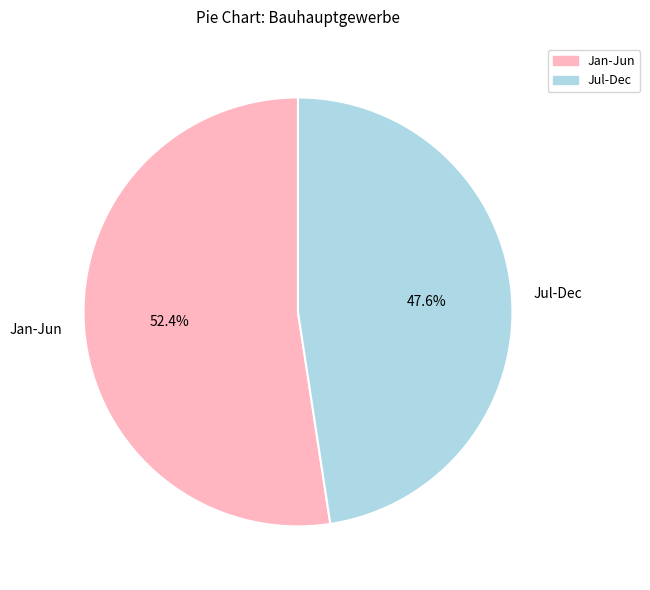

Is there any slice that represents more than half of the pie?

Yes